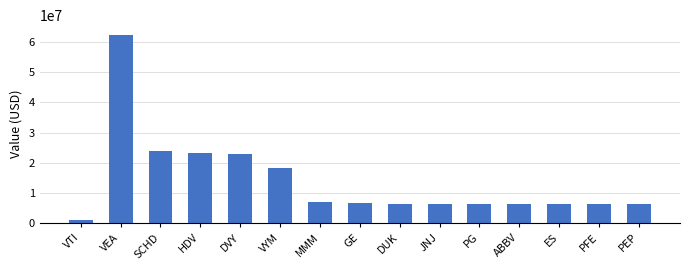

What is the ratio of the value at ABBV to the value at DVY?

0.3